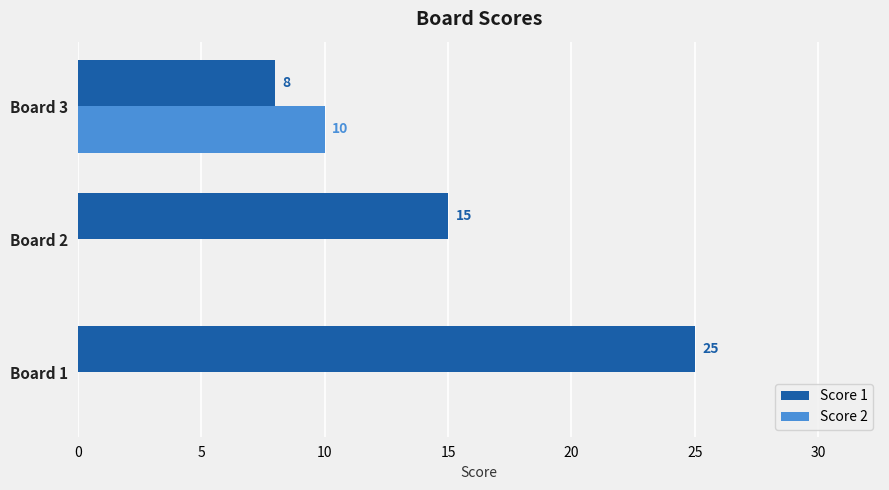

The value of Score 2 at Board 1 is -6. True or false?

False